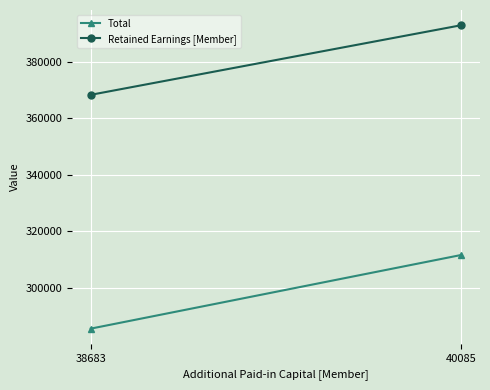

Which label corresponds to the smallest value in the chart?

38683